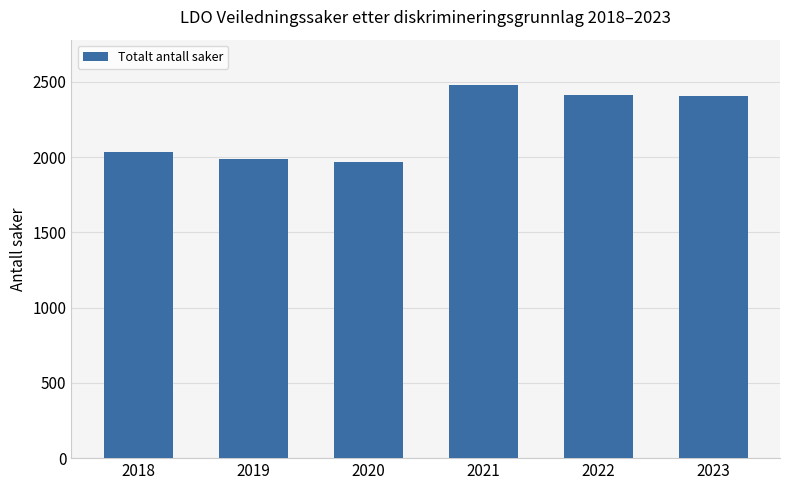

What is the greatest value displayed?

2483